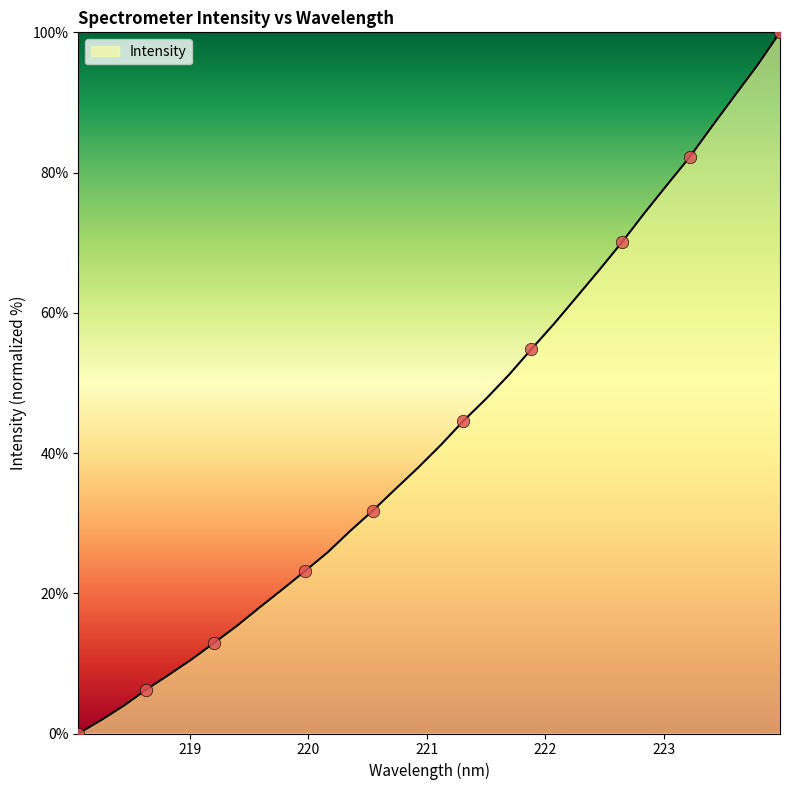

What is the difference between the maximum and minimum values?

100.0